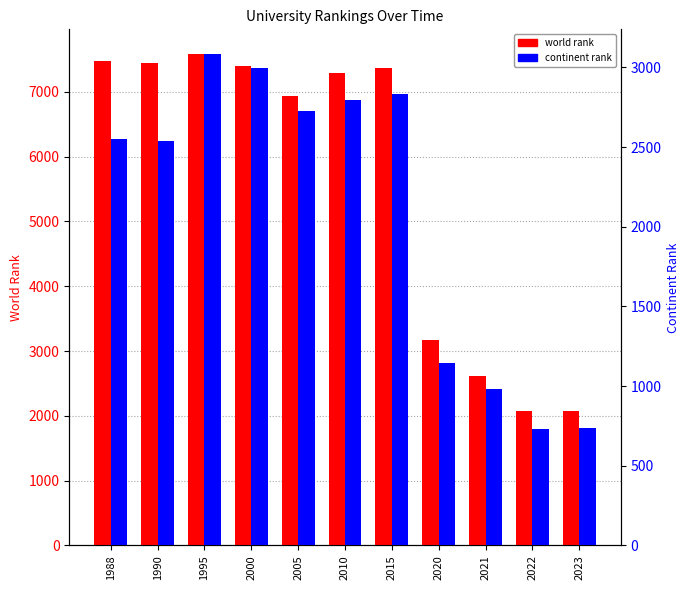

Reading right to left, what are all the values shown in this chart?

world rank: 2073	2075	2608	3176	7363	7297	6940	7395	7586	7451	7476
continent rank: 739	729	980	1147	2832	2793	2728	2998	3085	2539	2549